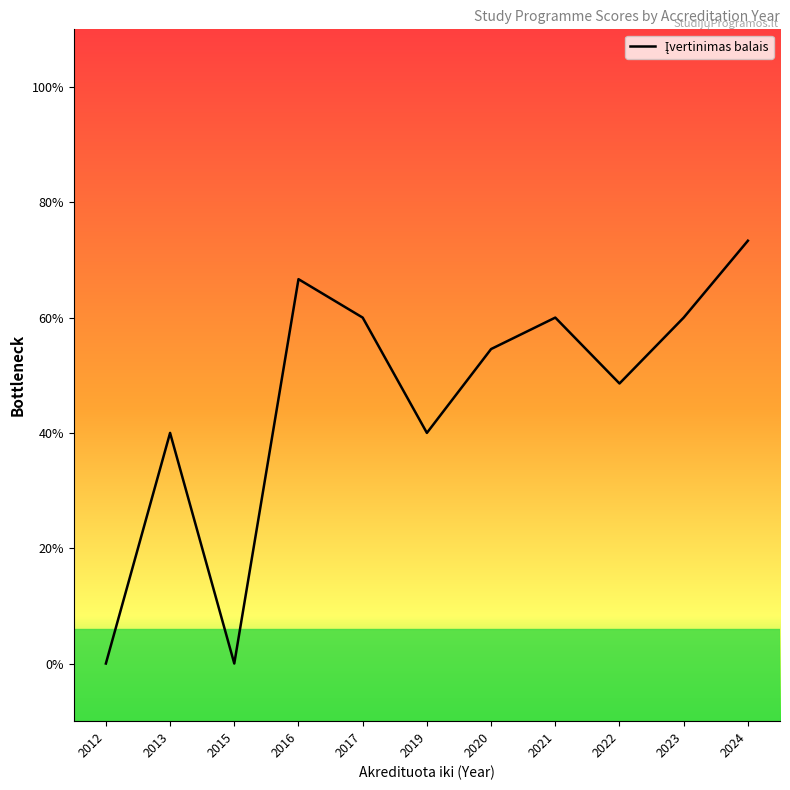

Between 2020 and 2019, which is larger?

2020